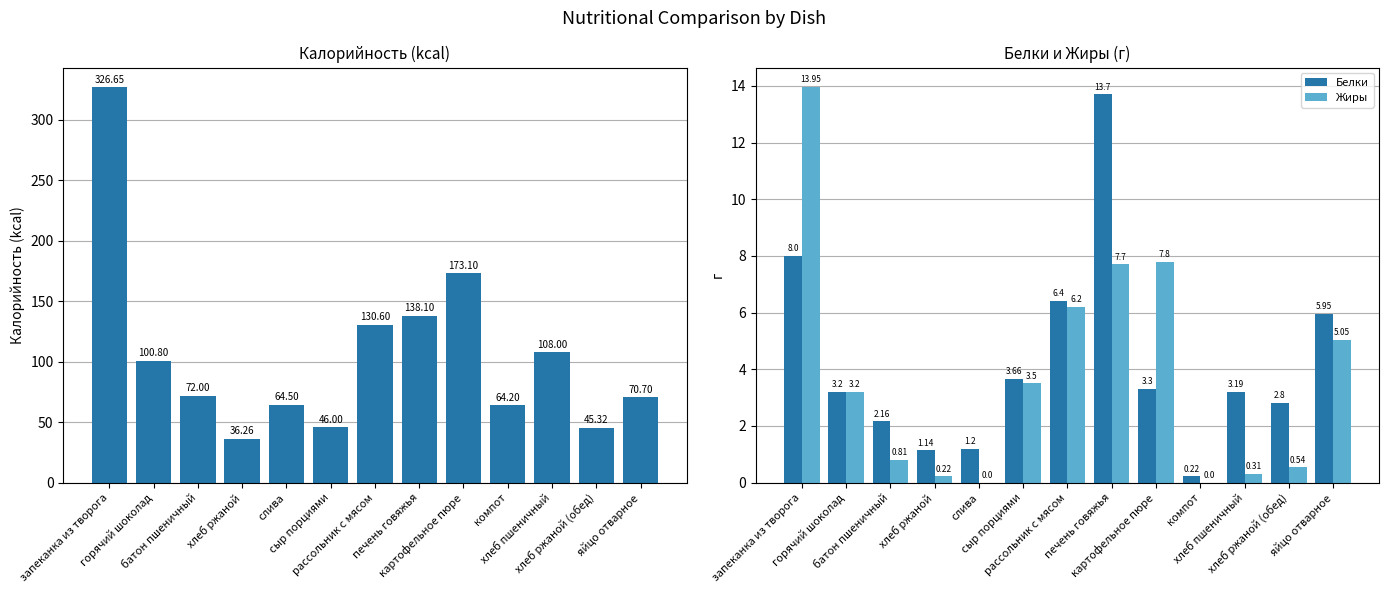

Reading left to right, transcribe all the data shown in this chart.

Калорийность: запеканка из творога=326.6	горячий шоколад=100.8	батон пшеничный=72.0	хлеб ржаной=36.3	слива=64.5	сыр порциями=46.0	рассольник с мясом=130.6	печень говяжья=138.1	картофельное пюре=173.1	компот=64.2	хлеб пшеничный=108.0	хлеб ржаной (обед)=45.3	яйцо отварное=70.7
Белки: запеканка из творога=8.0	горячий шоколад=3.2	батон пшеничный=2.2	хлеб ржаной=1.1	слива=1.2	сыр порциями=3.7	рассольник с мясом=6.4	печень говяжья=13.7	картофельное пюре=3.3	компот=0.2	хлеб пшеничный=3.2	хлеб ржаной (обед)=2.8	яйцо отварное=6.0
Жиры: запеканка из творога=13.9	горячий шоколад=3.2	батон пшеничный=0.8	хлеб ржаной=0.2	слива=0.0	сыр порциями=3.5	рассольник с мясом=6.2	печень говяжья=7.7	картофельное пюре=7.8	компот=0.0	хлеб пшеничный=0.3	хлеб ржаной (обед)=0.5	яйцо отварное=5.0